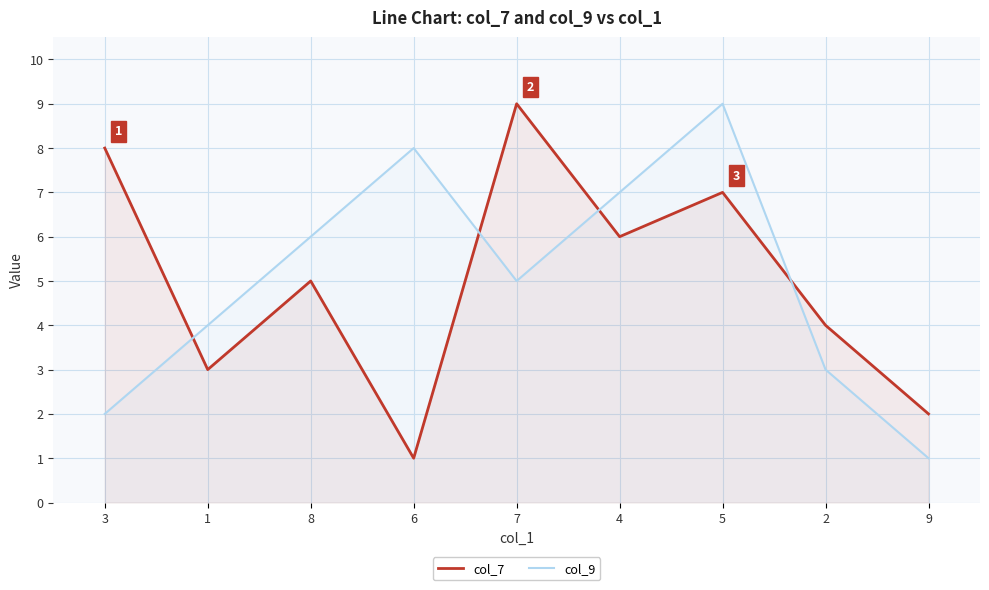

What position from the left is 9?

9